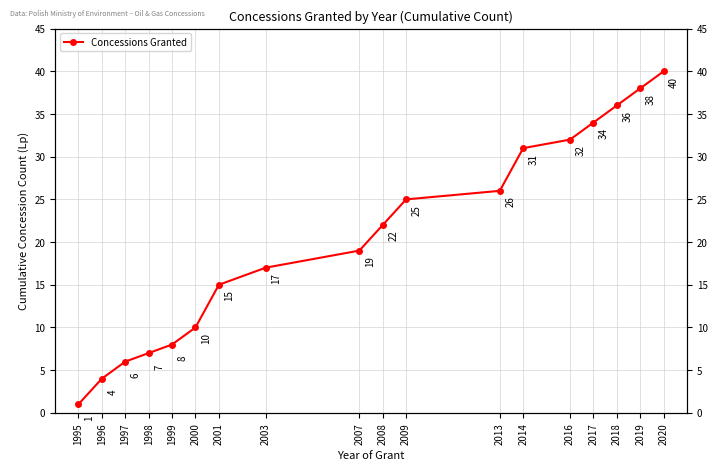

List the labels in order of value, largest first.

2020, 2019, 2018, 2017, 2016, 2014, 2013, 2009, 2008, 2007, 2003, 2001, 2000, 1999, 1998, 1997, 1996, 1995